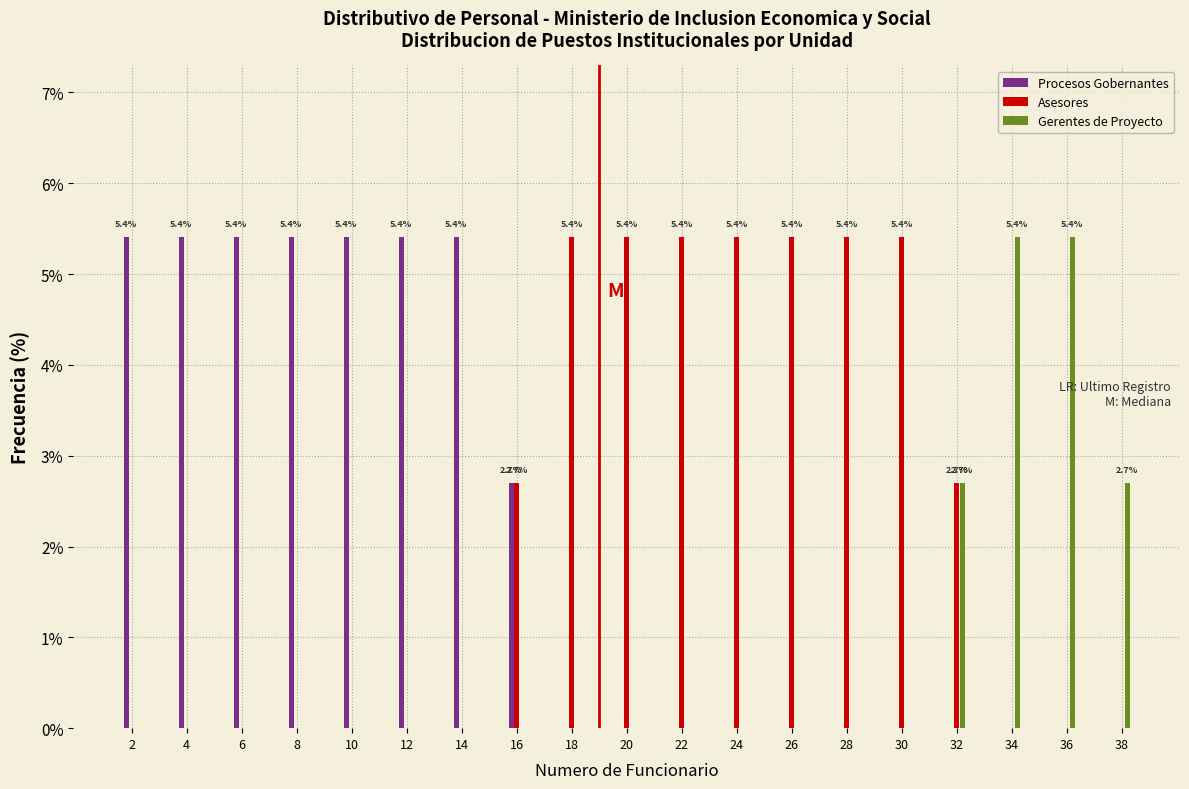

What is the total value across all series at 10?

5.4